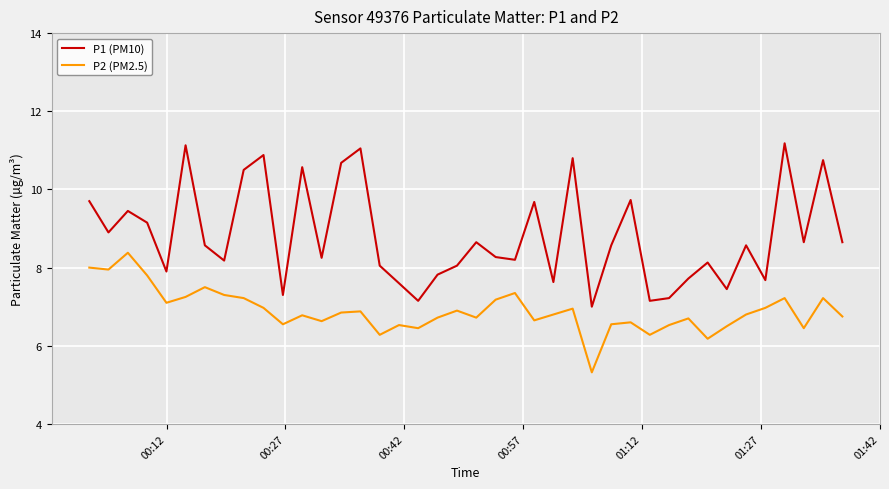

What are all the series names shown in the legend?

P1 (PM10), P2 (PM2.5)